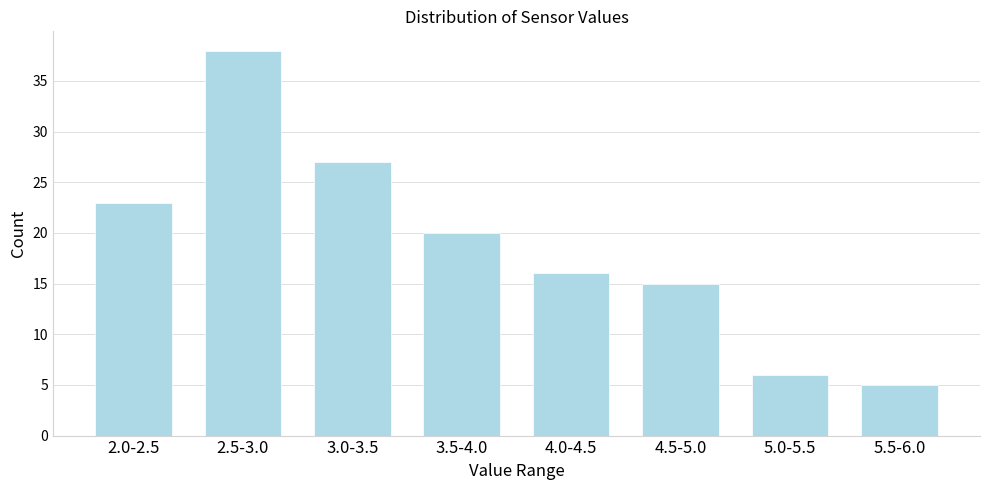

Reading left to right, what are all the values shown in this chart?

2.0-2.5=23	2.5-3.0=38	3.0-3.5=27	3.5-4.0=20	4.0-4.5=16	4.5-5.0=15	5.0-5.5=6	5.5-6.0=5